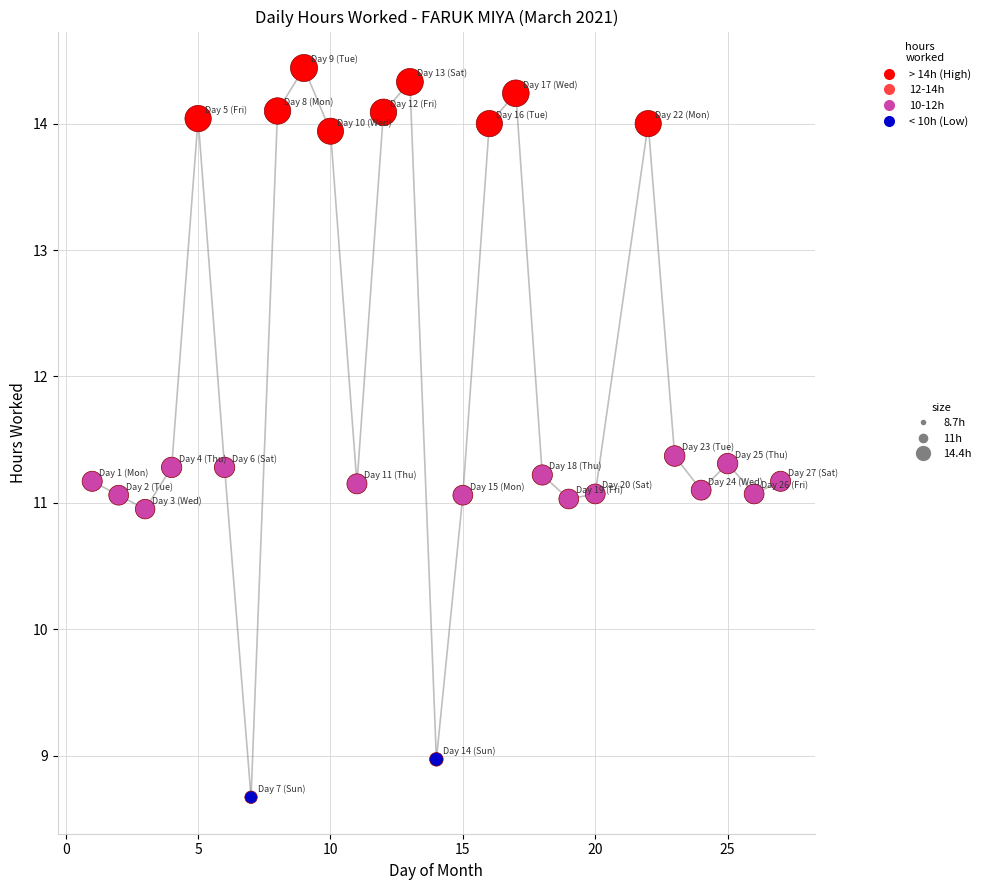

What is the range of X values (max minus min)?

26.0